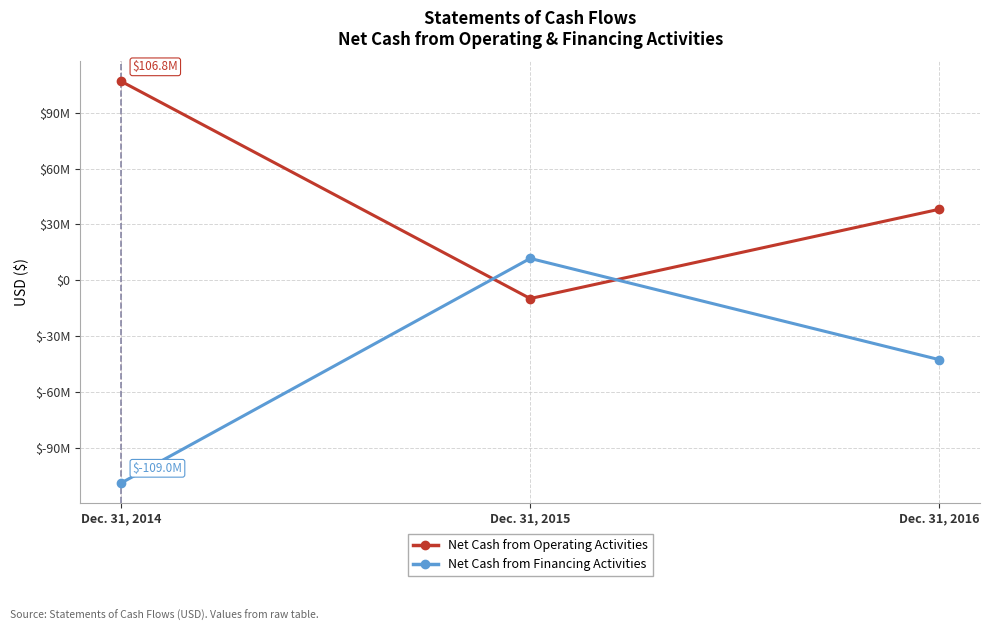

What is the value of the Net Cash from Operating Activities point at the 1st from the left?

106825752